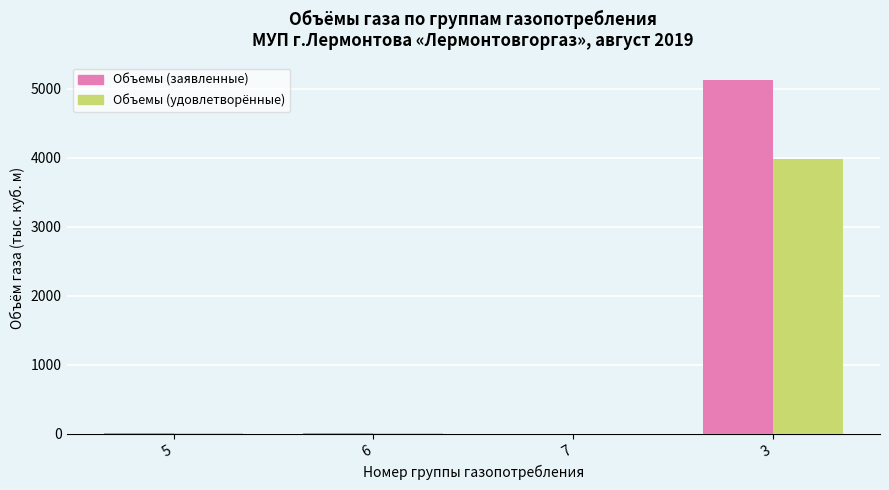

What is the difference between the Объемы (заявленные) values at 6 and 3?

5113.0